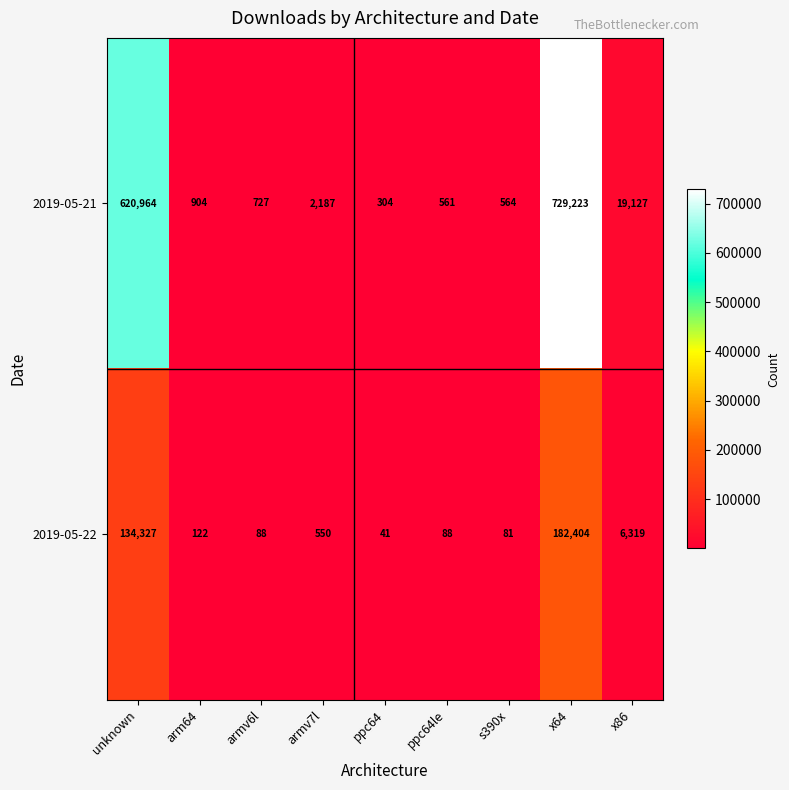

What is the sum of the 2019-05-22 values at armv6l and unknown?

134415